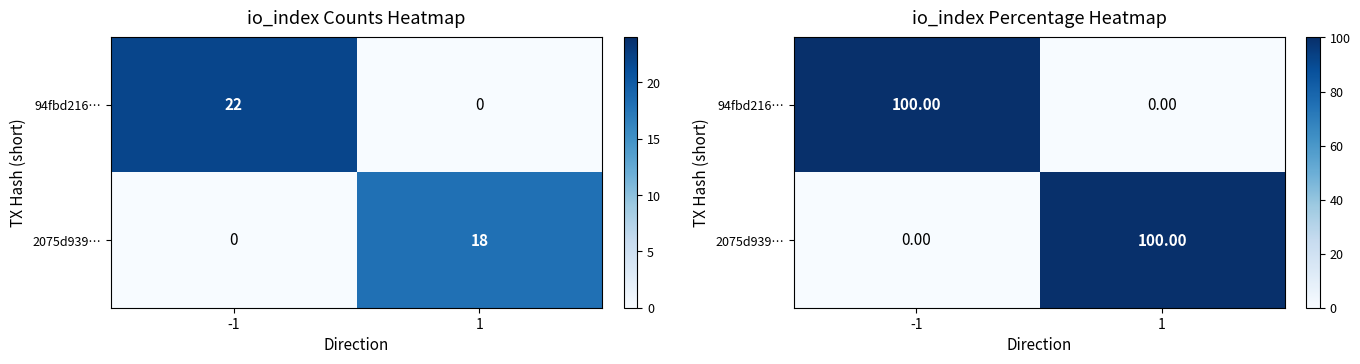

What is the maximum value for 2075d939…?

100